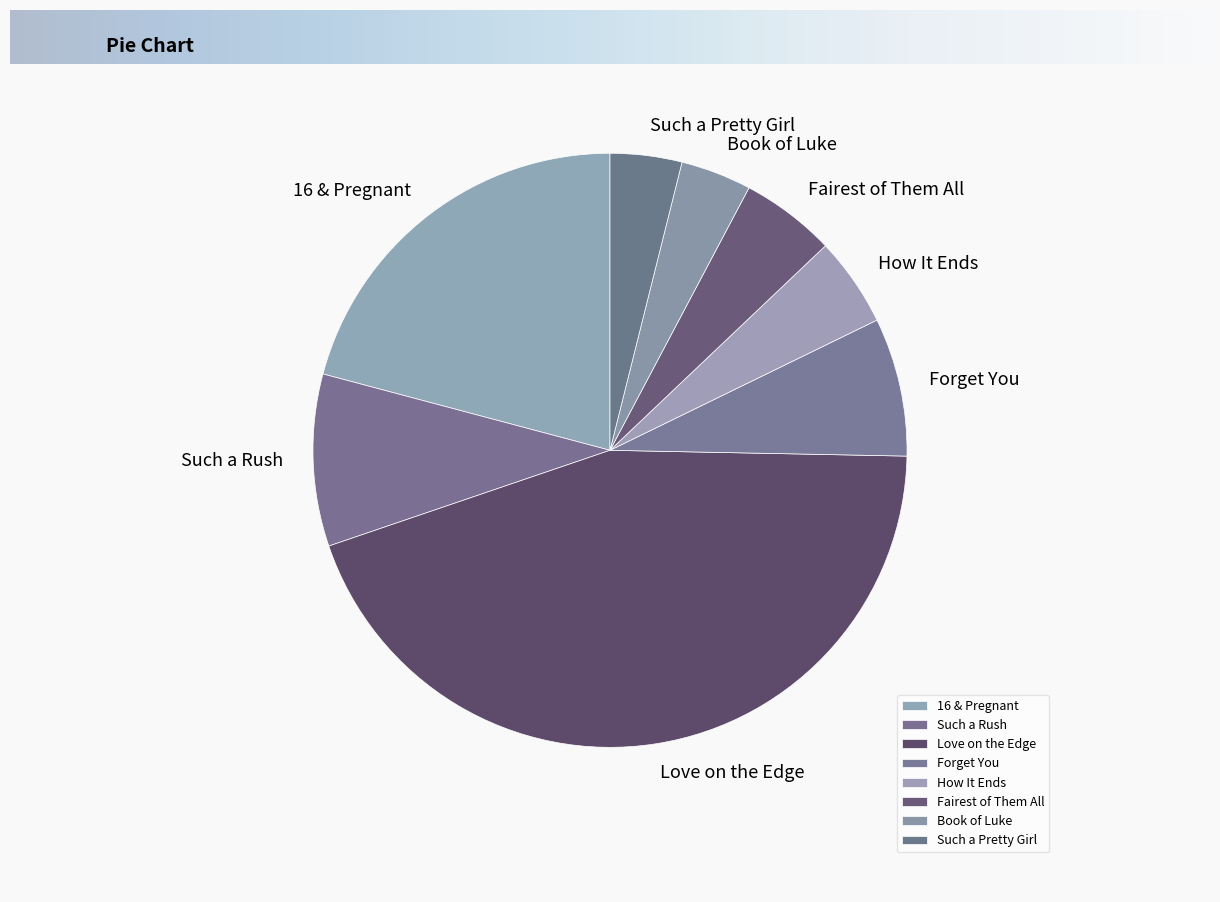

Does Such a Pretty Girl represent more than half of the total?

No